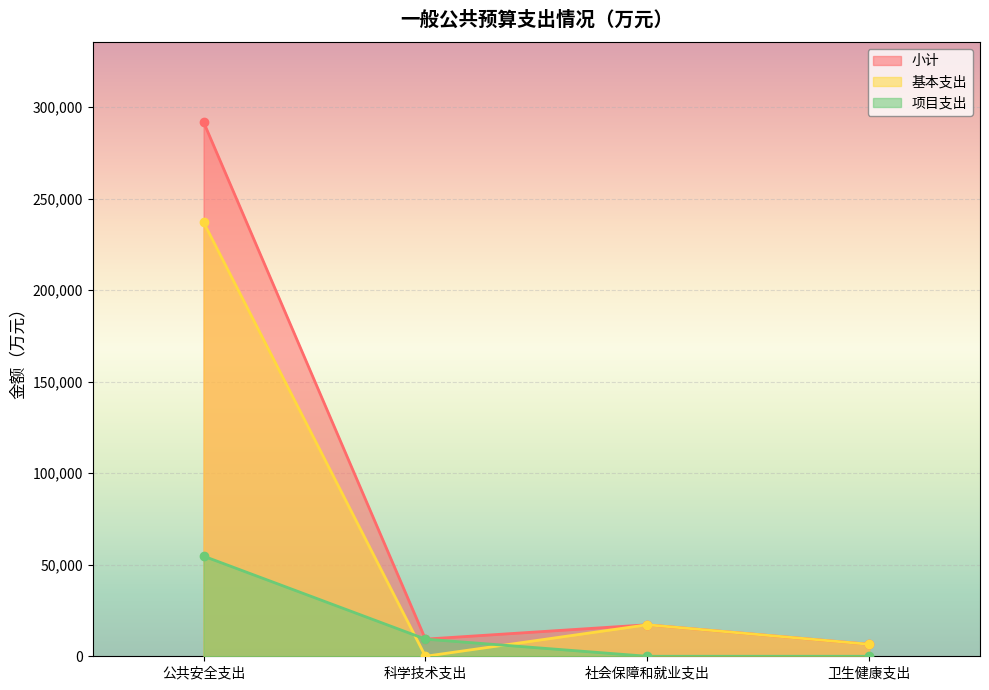

Where is the first local minimum for 基本支出?

科学技术支出